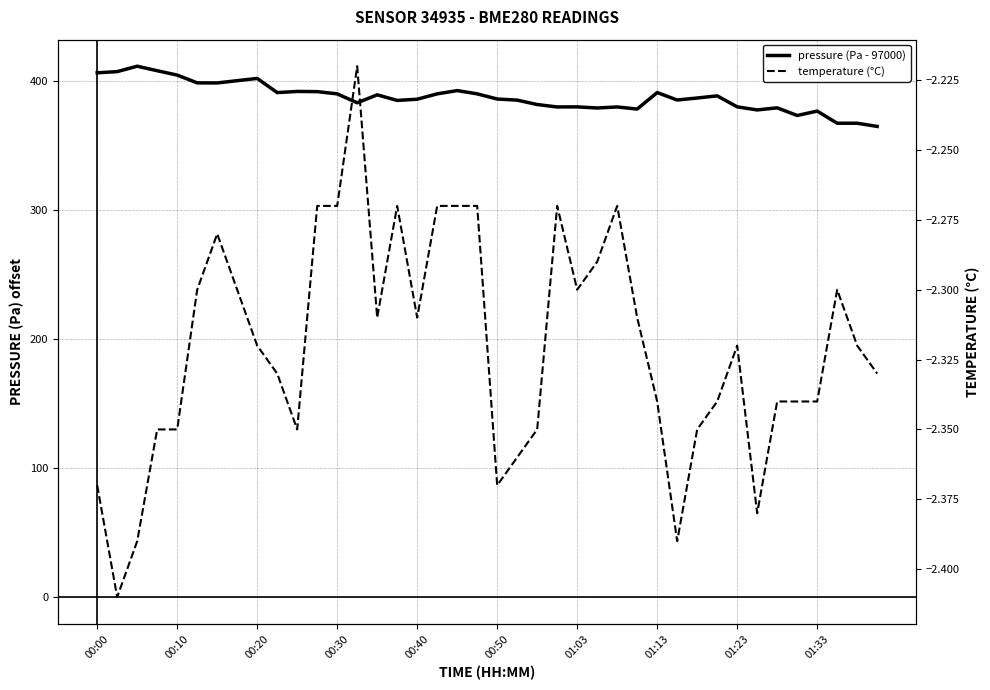

What are all the series names shown in the legend?

pressure (Pa - 97000), temperature (°C)